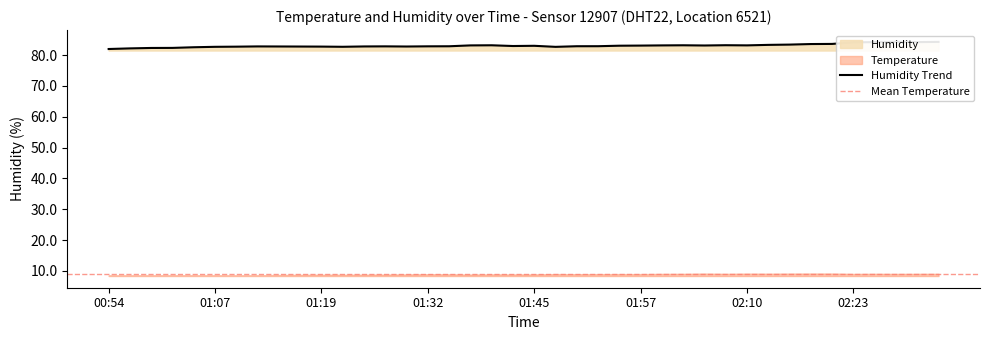

Which has a higher value, 02:15 or 01:07?

02:15